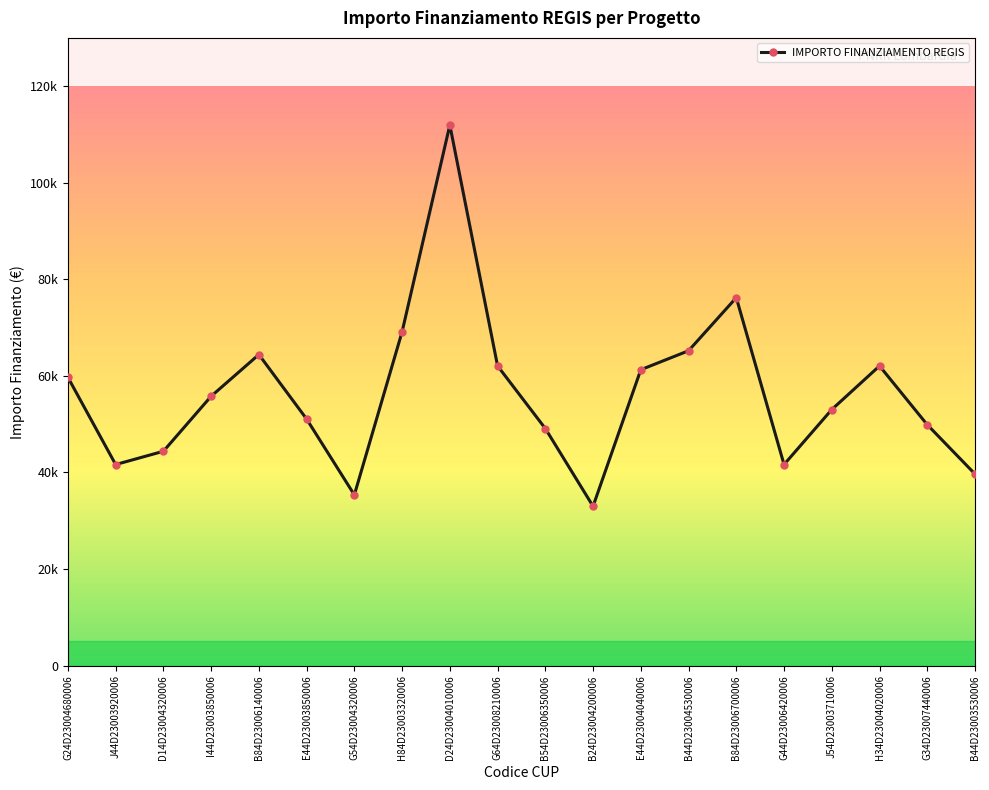

What is the difference between the values at B84D23006140006 and E44D23003850006?

13355.3